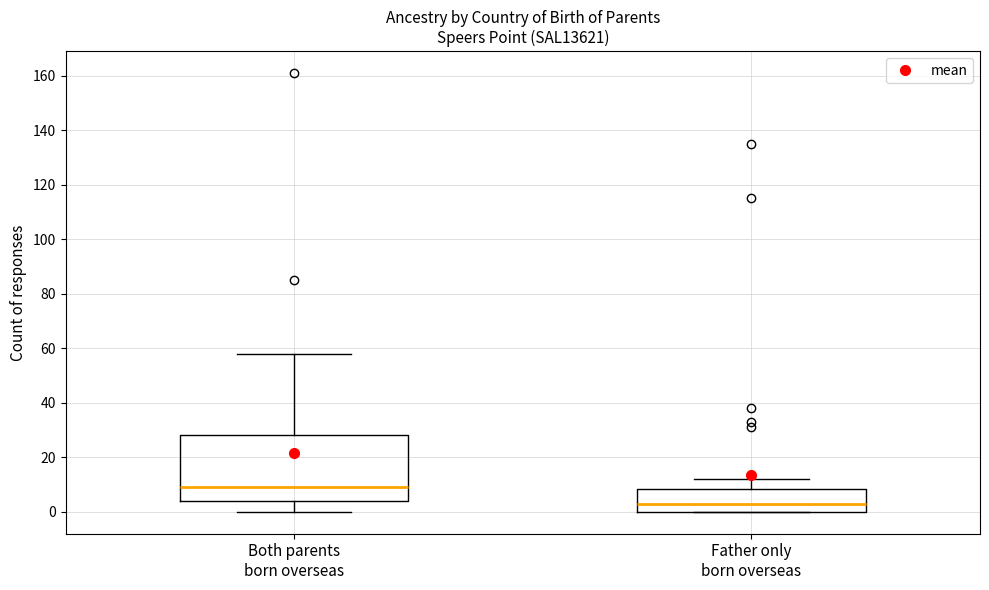

Which box's median line is the lowest?

Father only born overseas